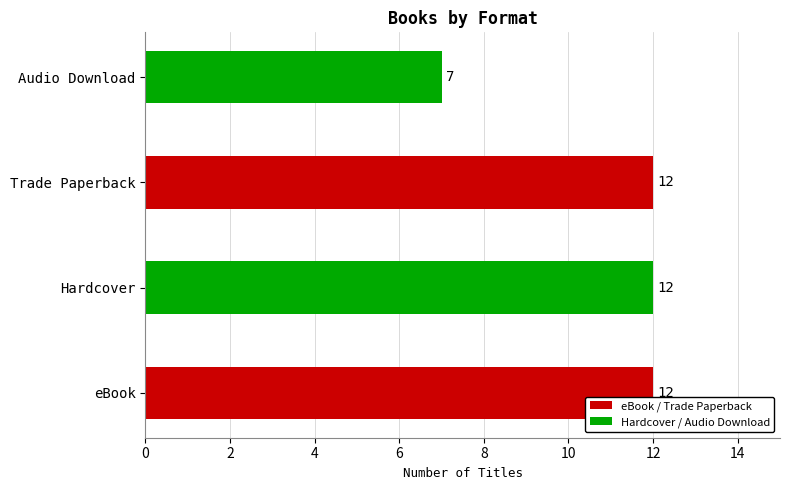

Reading bottom to top, transcribe all the data shown in this chart.

eBook=12	Hardcover=12	Trade Paperback=12	Audio Download=7